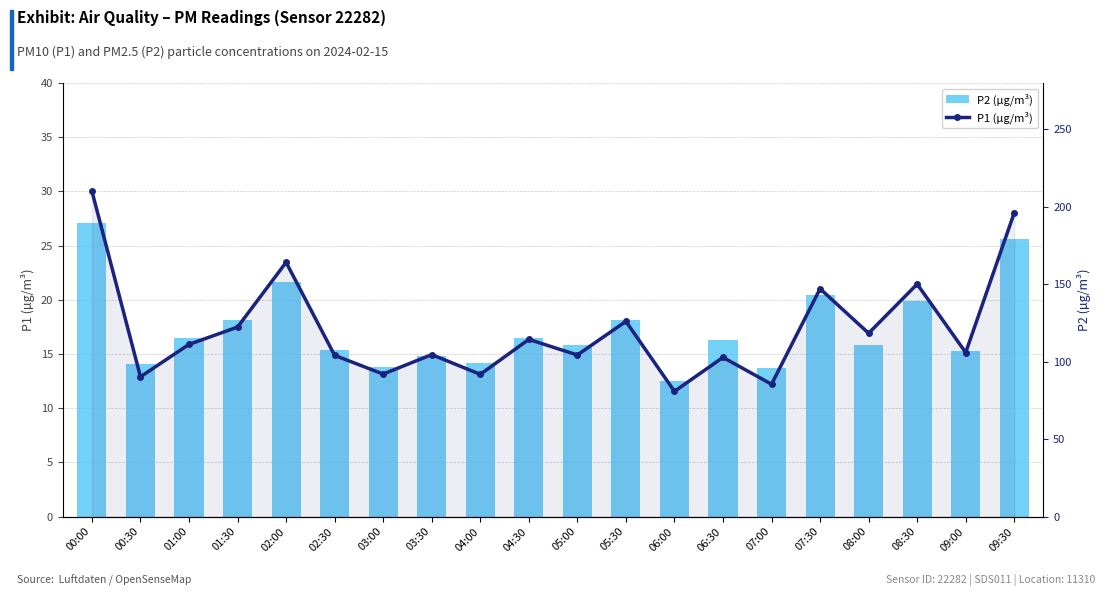

Reading right to left, what are all the values shown in this chart?

P2 (µg/m³): 25.6	15.2	19.9	15.8	20.4	13.7	16.2	12.6	18.1	15.8	16.5	14.2	14.8	13.8	15.4	21.7	18.1	16.4	14.1	27.1
P1 (µg/m³): 196.2	106.0	150.2	118.4	147.2	85.5	102.8	80.9	126.1	104.3	114.4	91.8	104.6	92.0	104.1	164.2	122.4	111.2	90.3	210.2